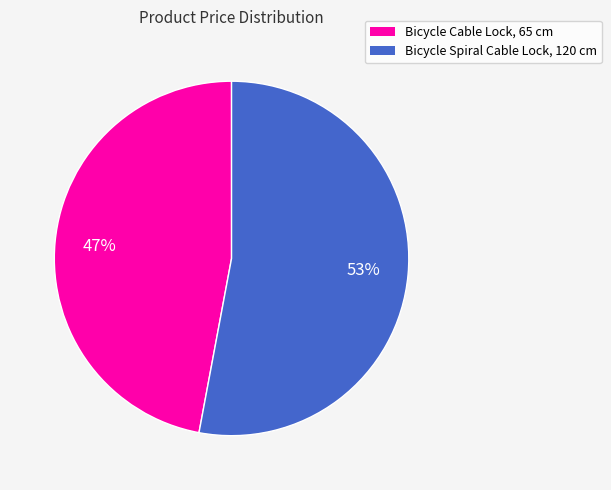

Does any single category account for the majority?

Yes